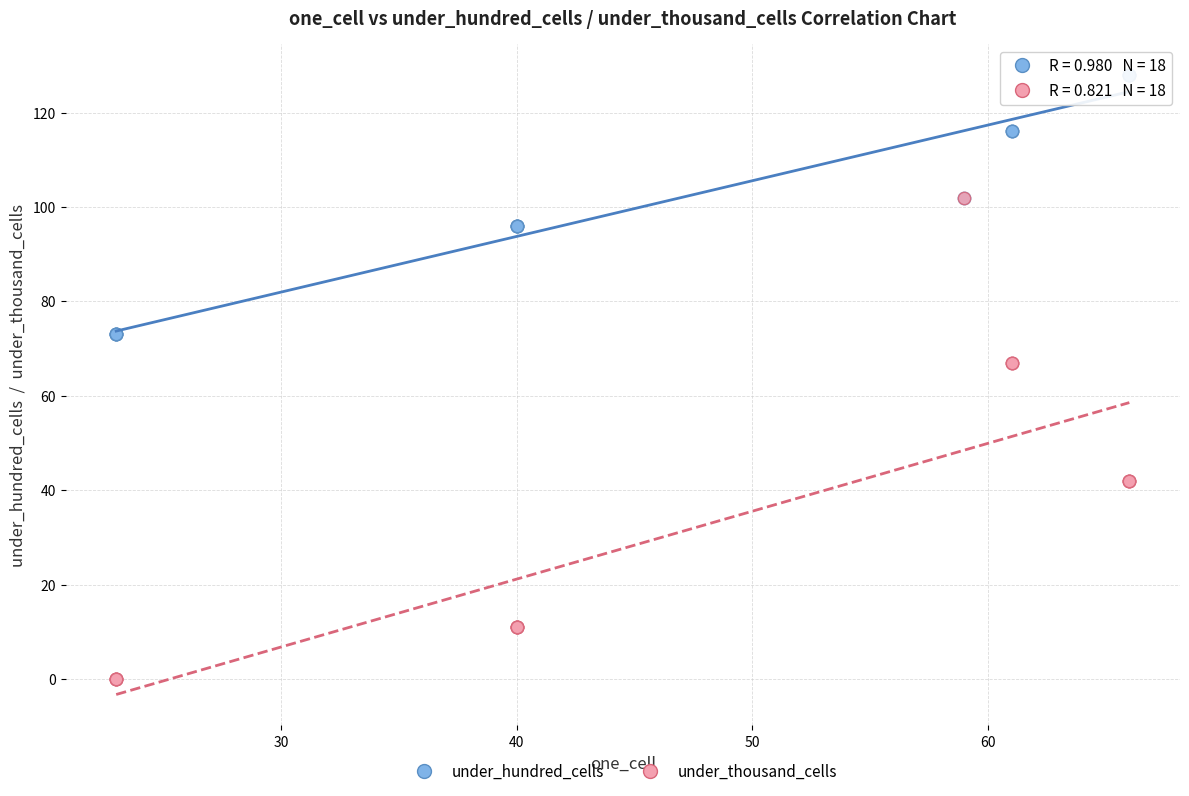

Which series has the widest spread of Y values?

under_thousand_cells